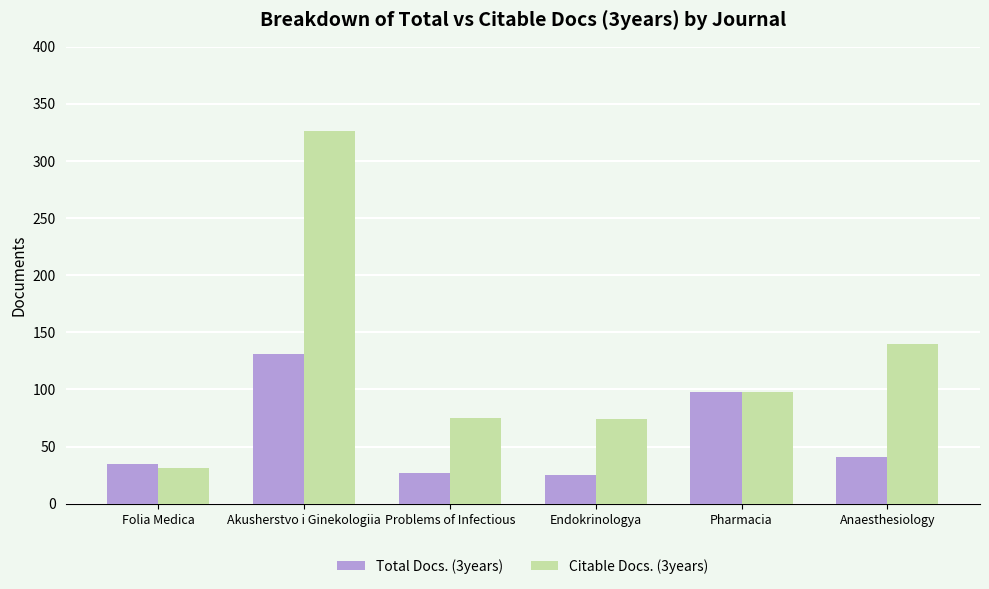

What is the value of the Total Docs. (3years) bar at the 1st from the left?

35